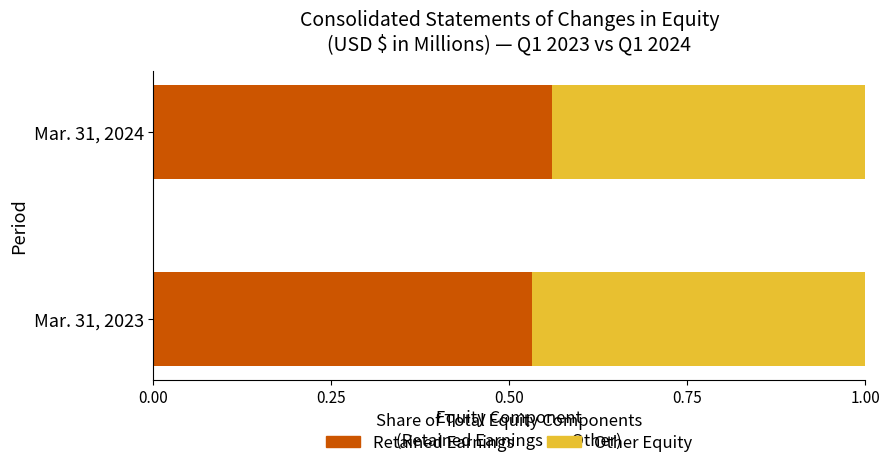

What is the total value across all series at Mar. 31, 2023?

1.0